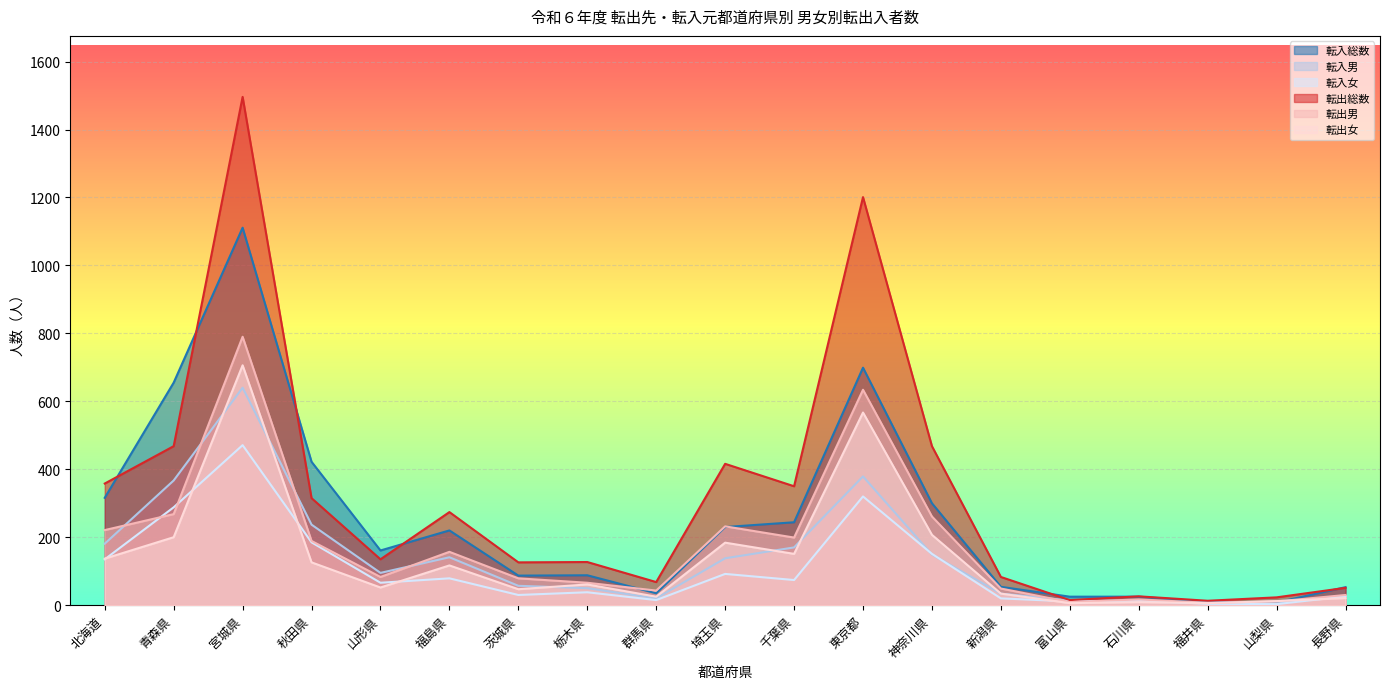

List the labels in order of 転出総数 value, smallest first.

福井県, 富山県, 山梨県, 石川県, 長野県, 群馬県, 新潟県, 茨城県, 栃木県, 山形県, 福島県, 秋田県, 千葉県, 北海道, 埼玉県, 青森県, 神奈川県, 東京都, 宮城県